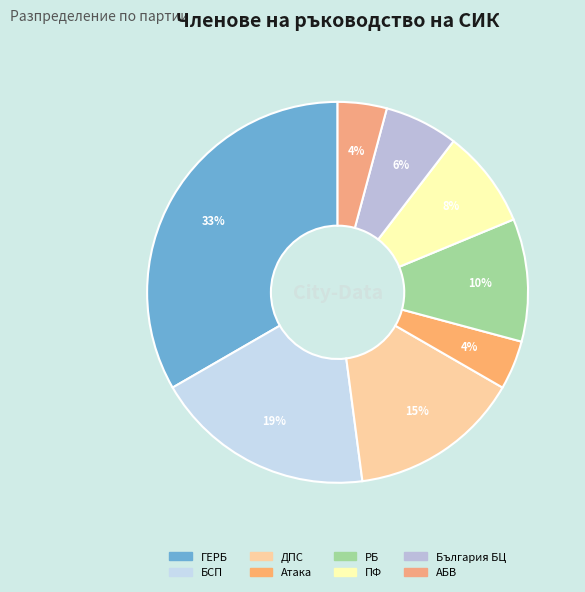

Is the sum of Атака and РБ greater than half?

No